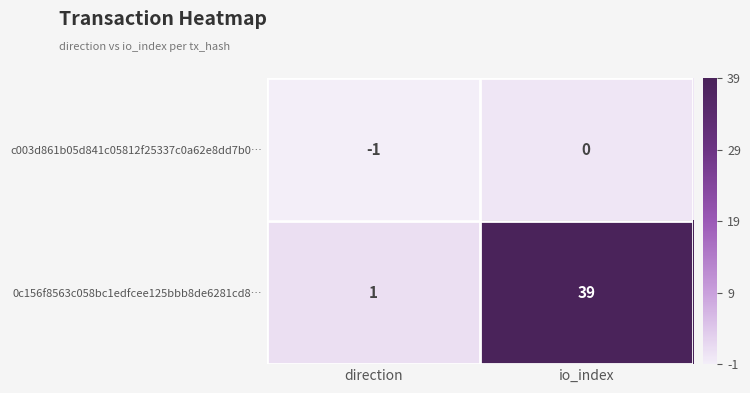

List the series in order of their overall mean, highest first.

0c156f8563c058bc1edfcee125bbb8de6281cd8…, c003d861b05d841c05812f25337c0a62e8dd7b0…